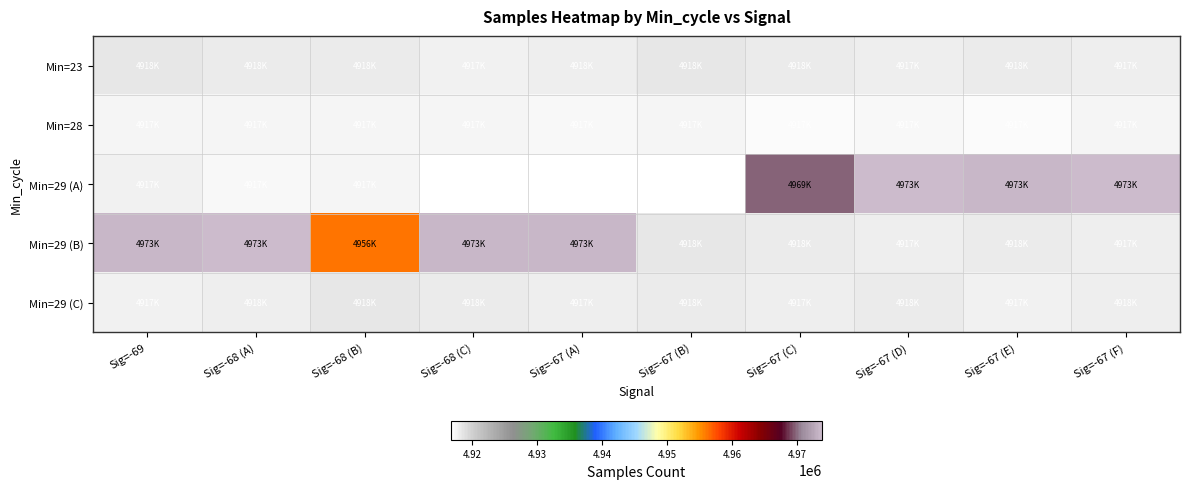

List the series in order of their peak value, highest first.

Min=29 (A), Min=29 (B), Min=23, Min=29 (C), Min=28